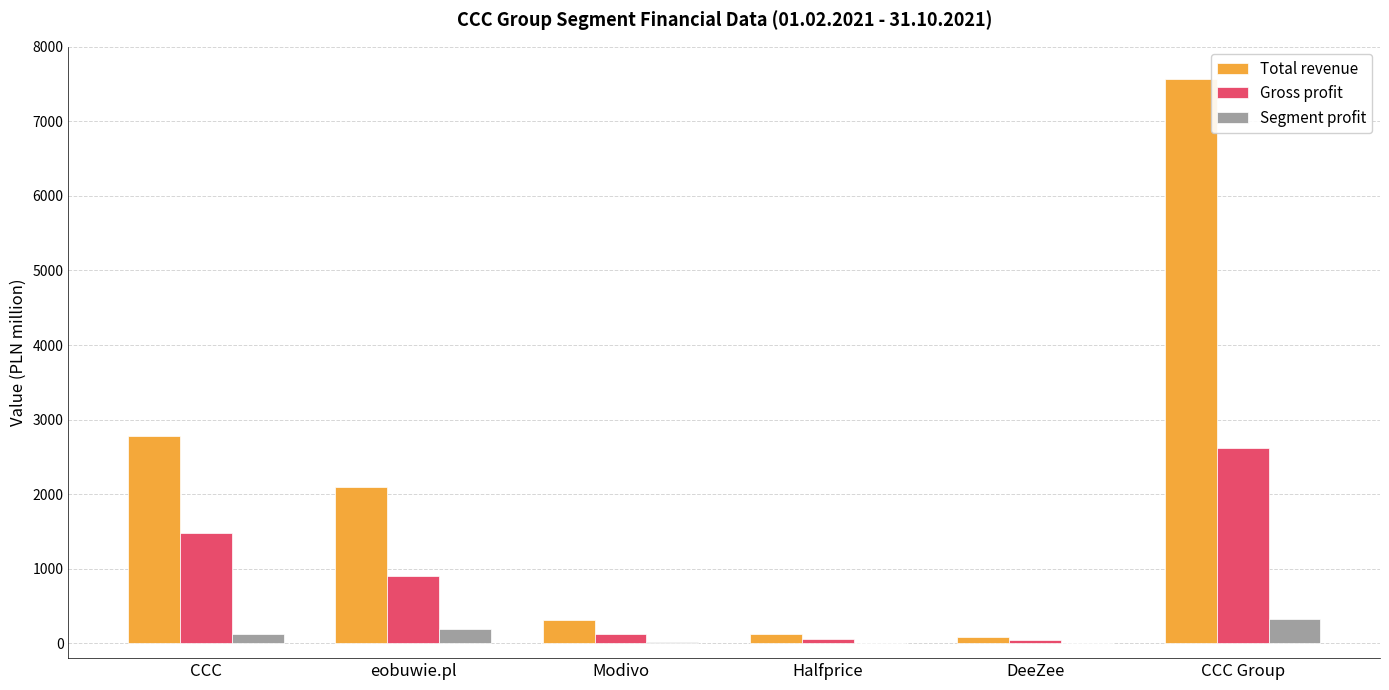

Is the value of Total revenue at CCC Group greater than the value of Segment profit at CCC Group?

Yes